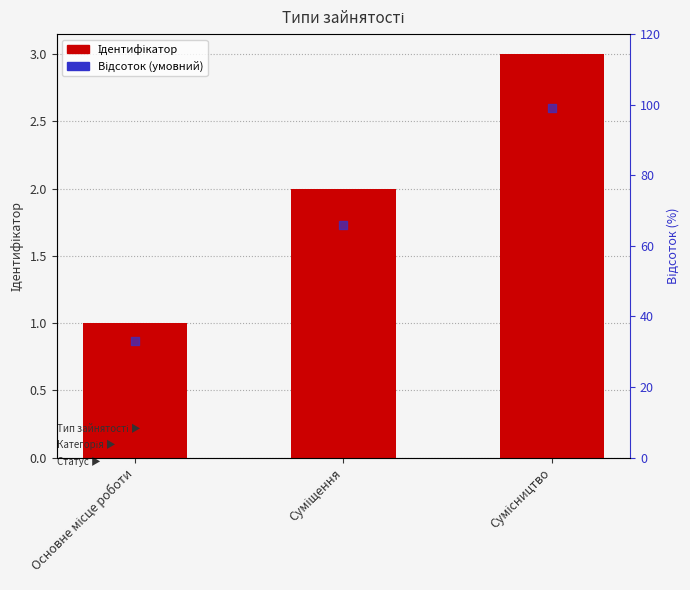

Is the value of Ідентифікатор at Сумісництво greater than the value of Відсоток (умовний) at Сумісництво?

No